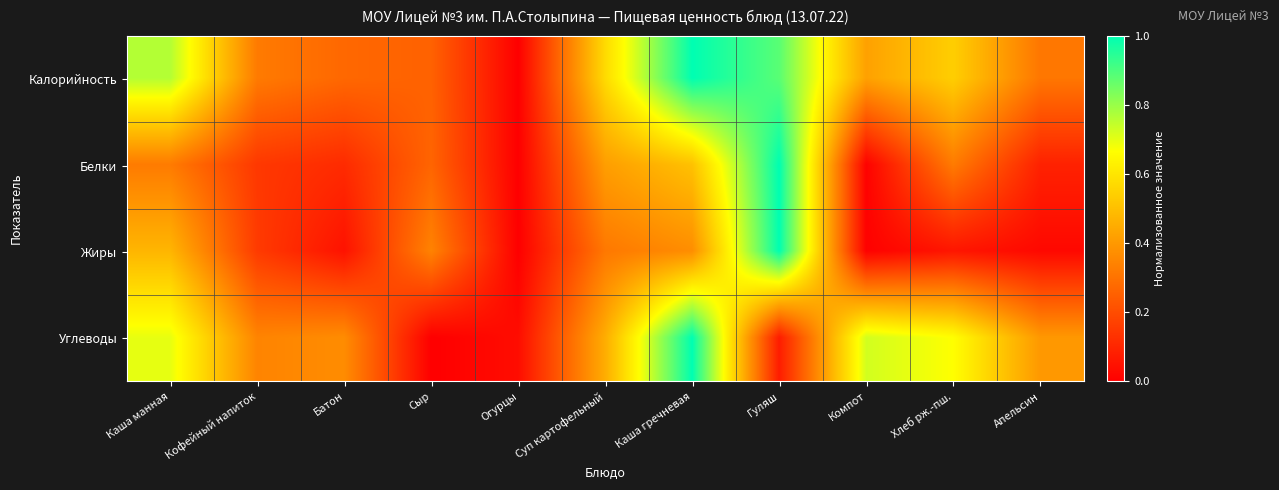

At which category does the chart reach its minimum across all series?

Огурцы